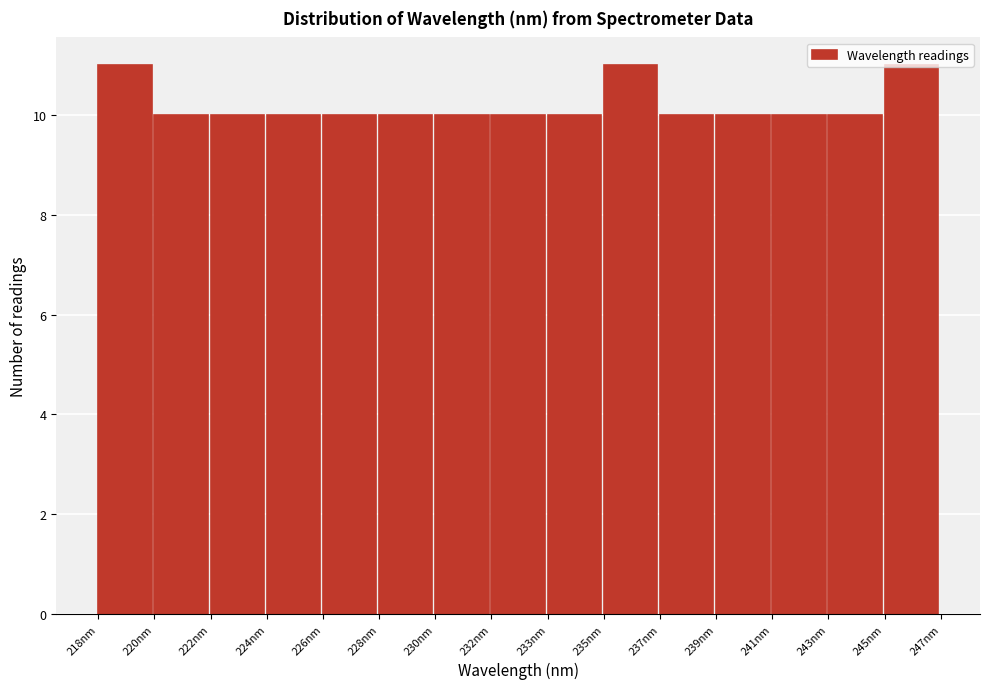

What is the sum of all values?

153